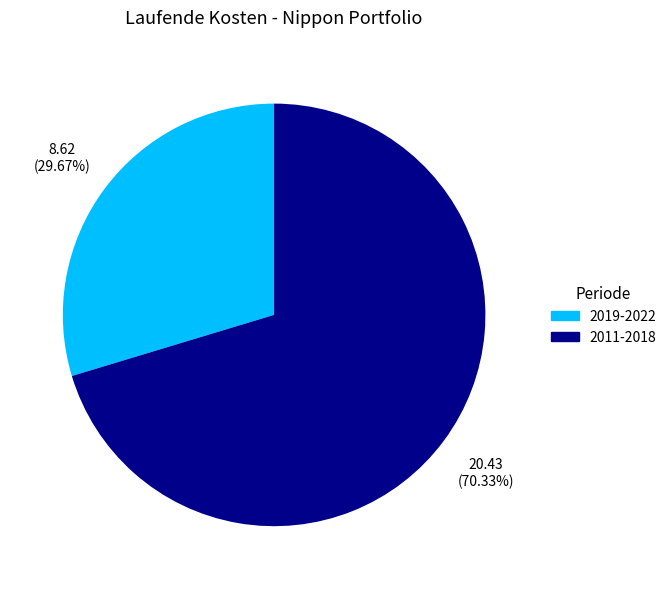

Does any single category account for the majority?

Yes